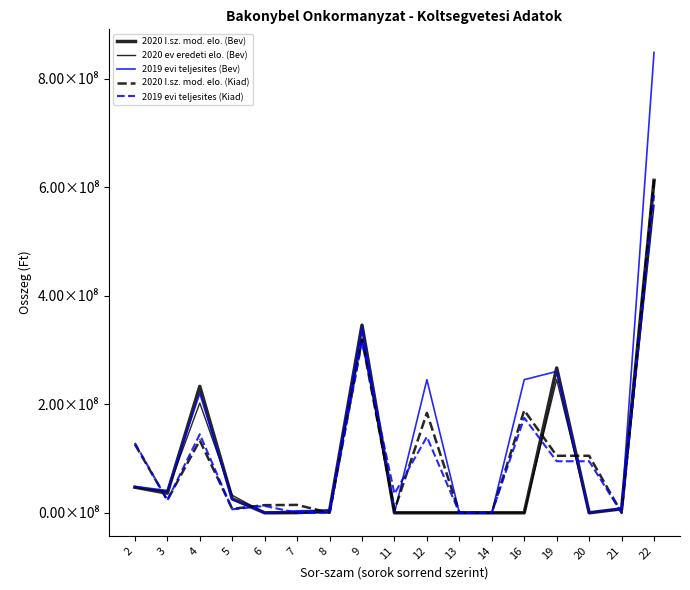

Does the chart have visible grid lines?

No